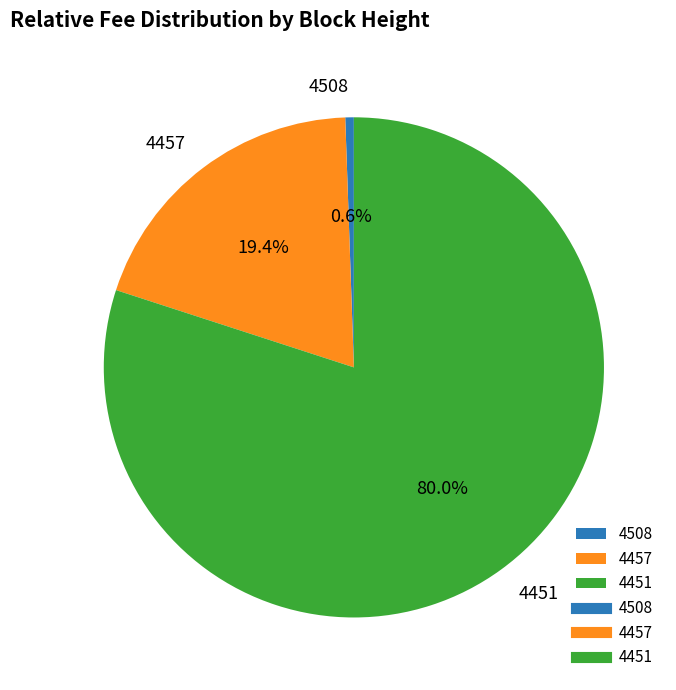

Is the sum of 4451 and 4508 greater than half?

Yes